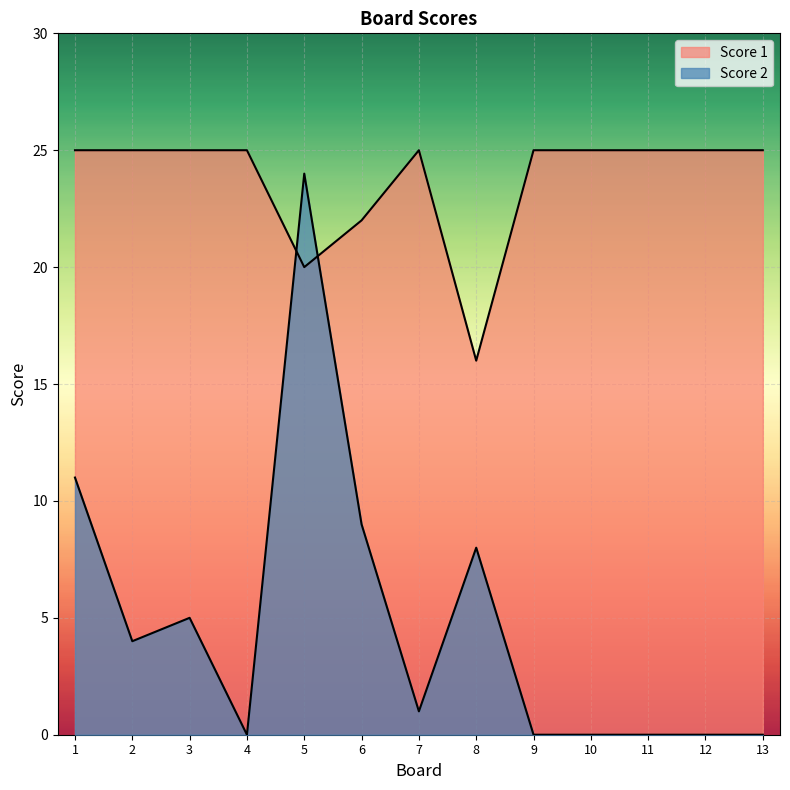

What is the difference between the highest and lowest values at 5?

4